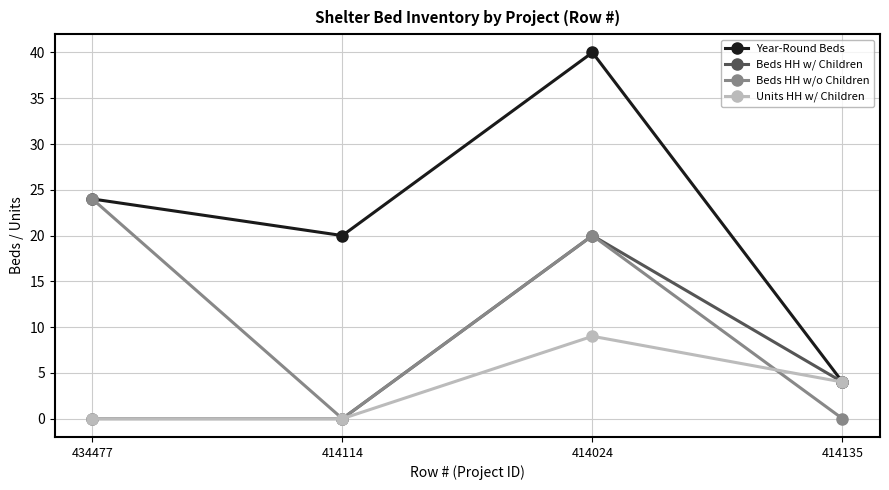

Read the Year-Round Beds value at 414024.

40